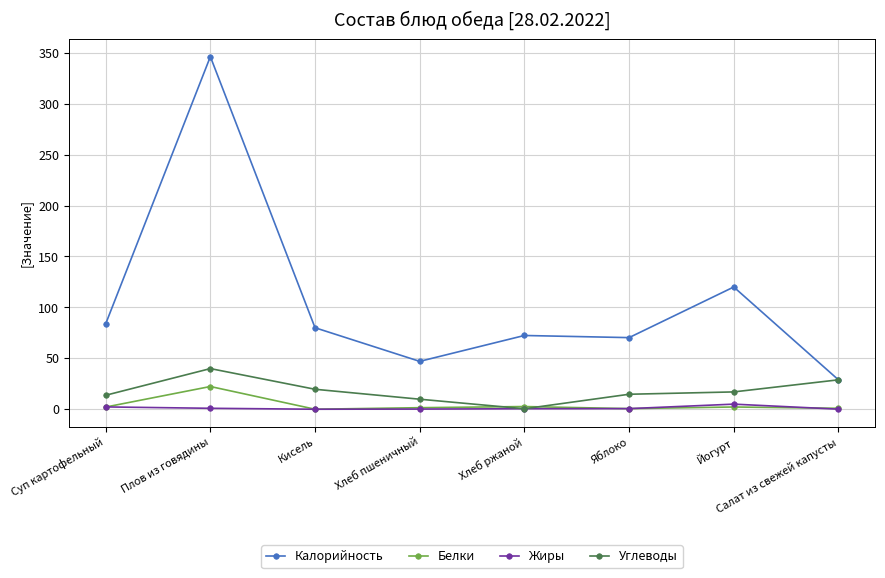

What is the average value of the Углеводы series?

18.0